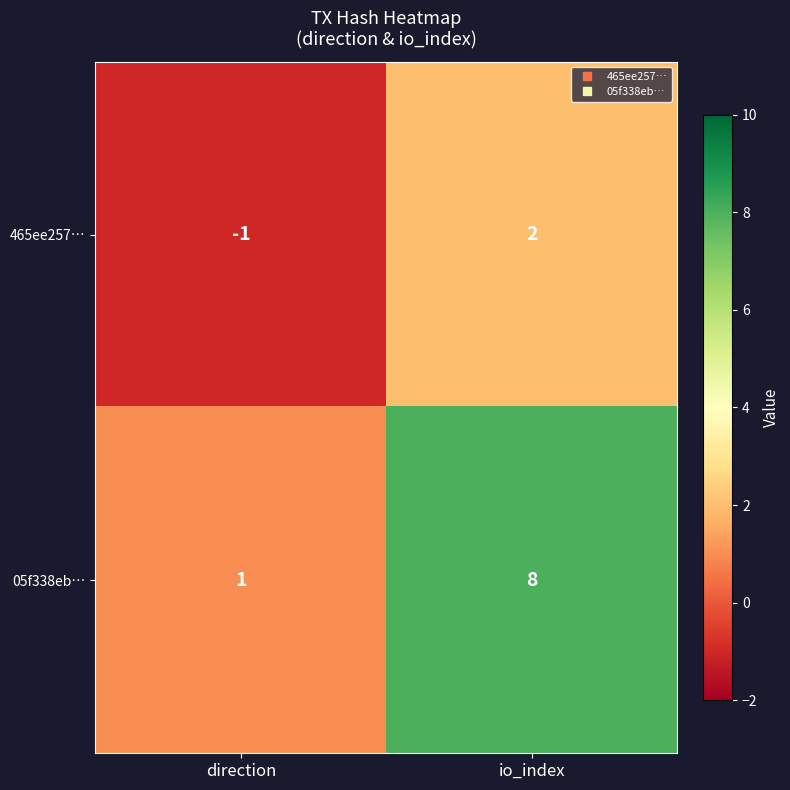

What is the difference between the highest and lowest values at direction?

2